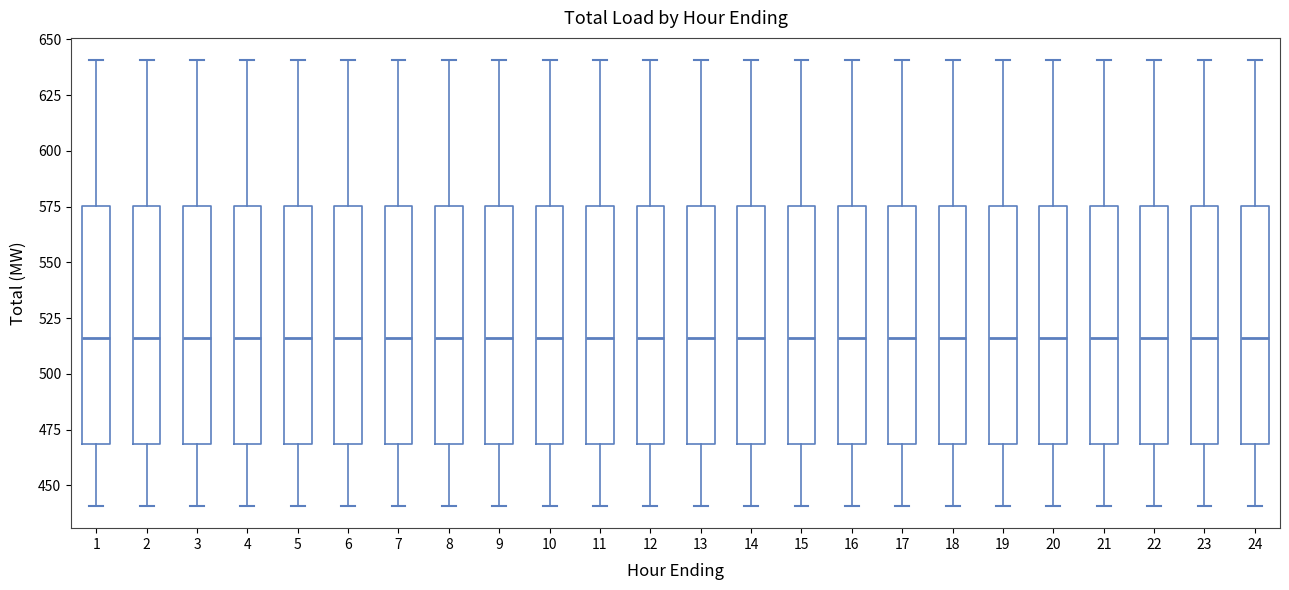

Reading left to right, transcribe this box plot: for each box, give where its median line is, the range the box spans, and where its two whiskers end, as read against the y-axis. The values are not printed on the chart, so give them approximately, as read against the axis.

1: median 515, box 470 to 575, whiskers 440 to 640
2: median 515, box 470 to 575, whiskers 440 to 640
3: median 515, box 470 to 575, whiskers 440 to 640
4: median 515, box 470 to 575, whiskers 440 to 640
5: median 515, box 470 to 575, whiskers 440 to 640
6: median 515, box 470 to 575, whiskers 440 to 640
7: median 515, box 470 to 575, whiskers 440 to 640
8: median 515, box 470 to 575, whiskers 440 to 640
9: median 515, box 470 to 575, whiskers 440 to 640
10: median 515, box 470 to 575, whiskers 440 to 640
11: median 515, box 470 to 575, whiskers 440 to 640
12: median 515, box 470 to 575, whiskers 440 to 640
13: median 515, box 470 to 575, whiskers 440 to 640
14: median 515, box 470 to 575, whiskers 440 to 640
15: median 515, box 470 to 575, whiskers 440 to 640
16: median 515, box 470 to 575, whiskers 440 to 640
17: median 515, box 470 to 575, whiskers 440 to 640
18: median 515, box 470 to 575, whiskers 440 to 640
19: median 515, box 470 to 575, whiskers 440 to 640
20: median 515, box 470 to 575, whiskers 440 to 640
21: median 515, box 470 to 575, whiskers 440 to 640
22: median 515, box 470 to 575, whiskers 440 to 640
23: median 515, box 470 to 575, whiskers 440 to 640
24: median 515, box 470 to 575, whiskers 440 to 640